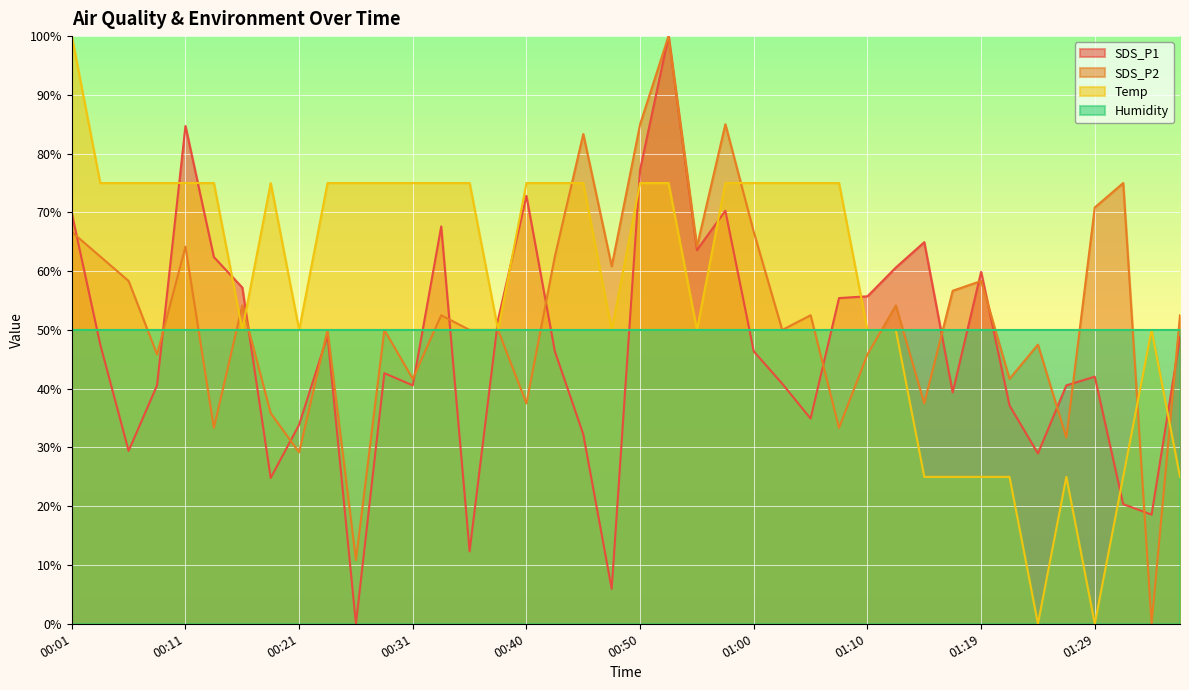

Read the SDS_P2 value at 00:35.

50.0